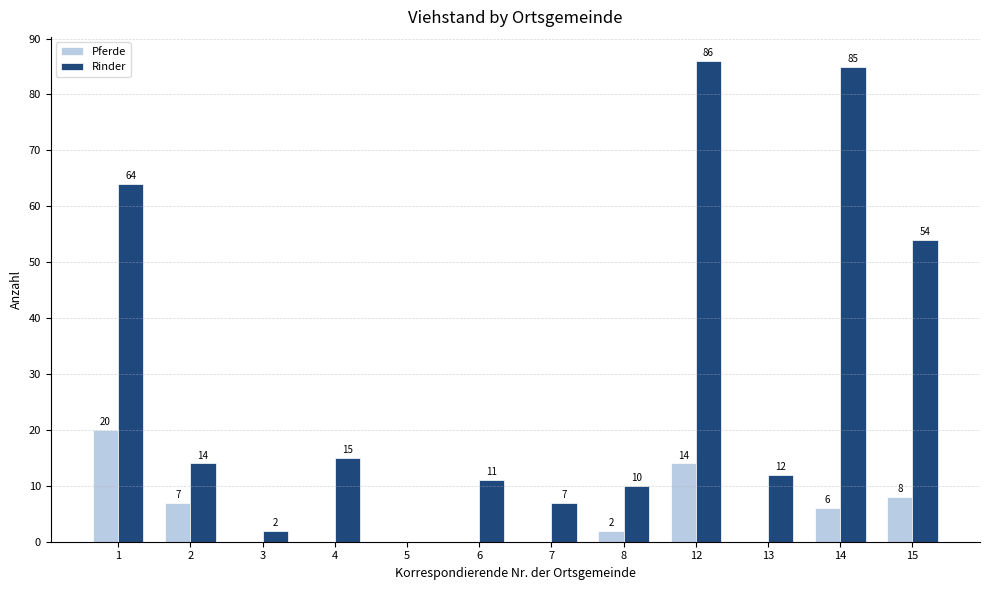

Which series changed the most between 6 and 15?

Rinder